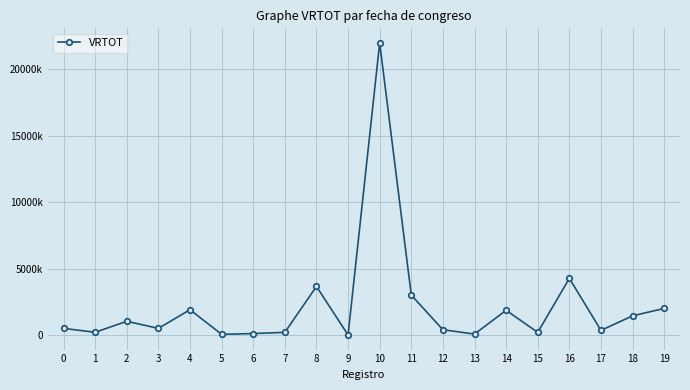

Does the chart have visible grid lines?

Yes